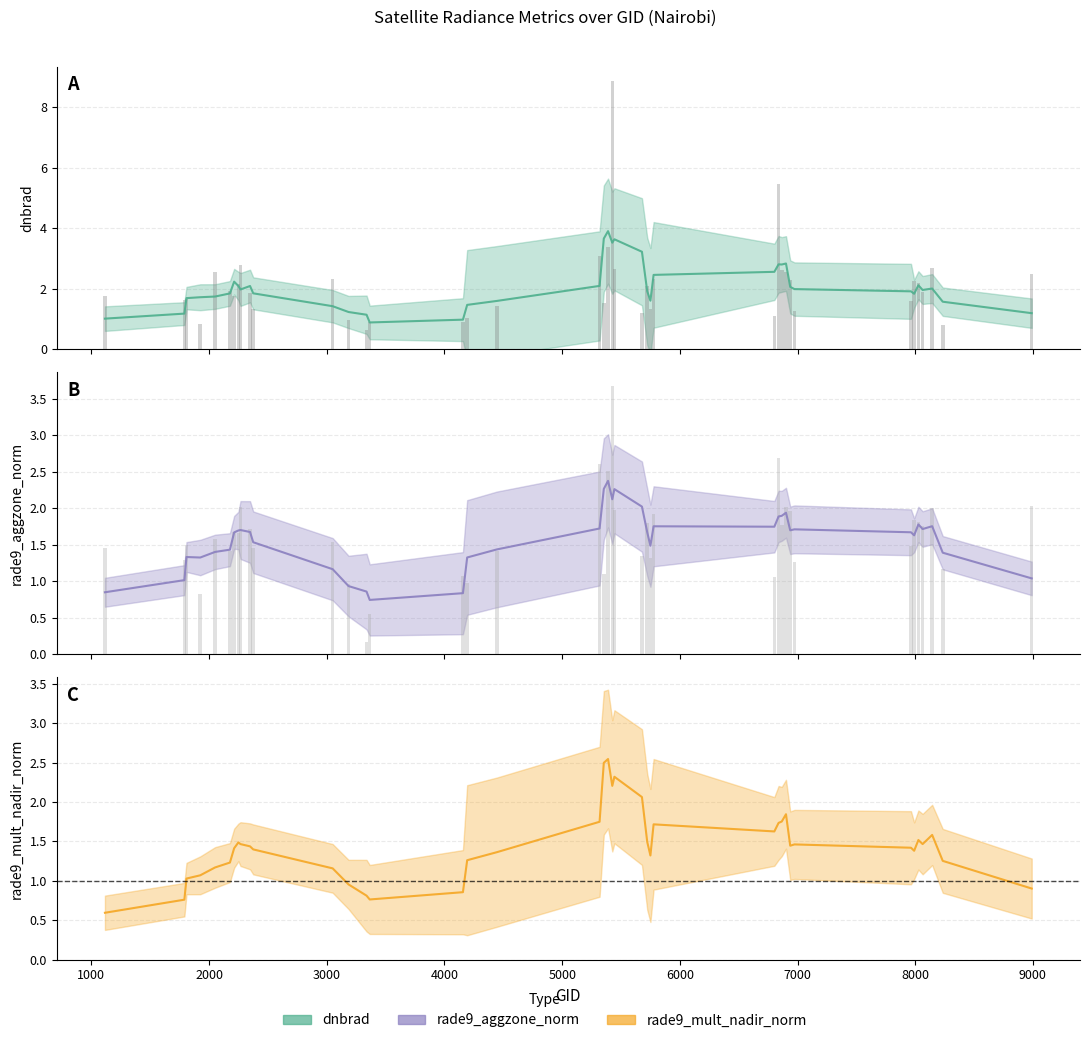

How many bars are there in total?

200